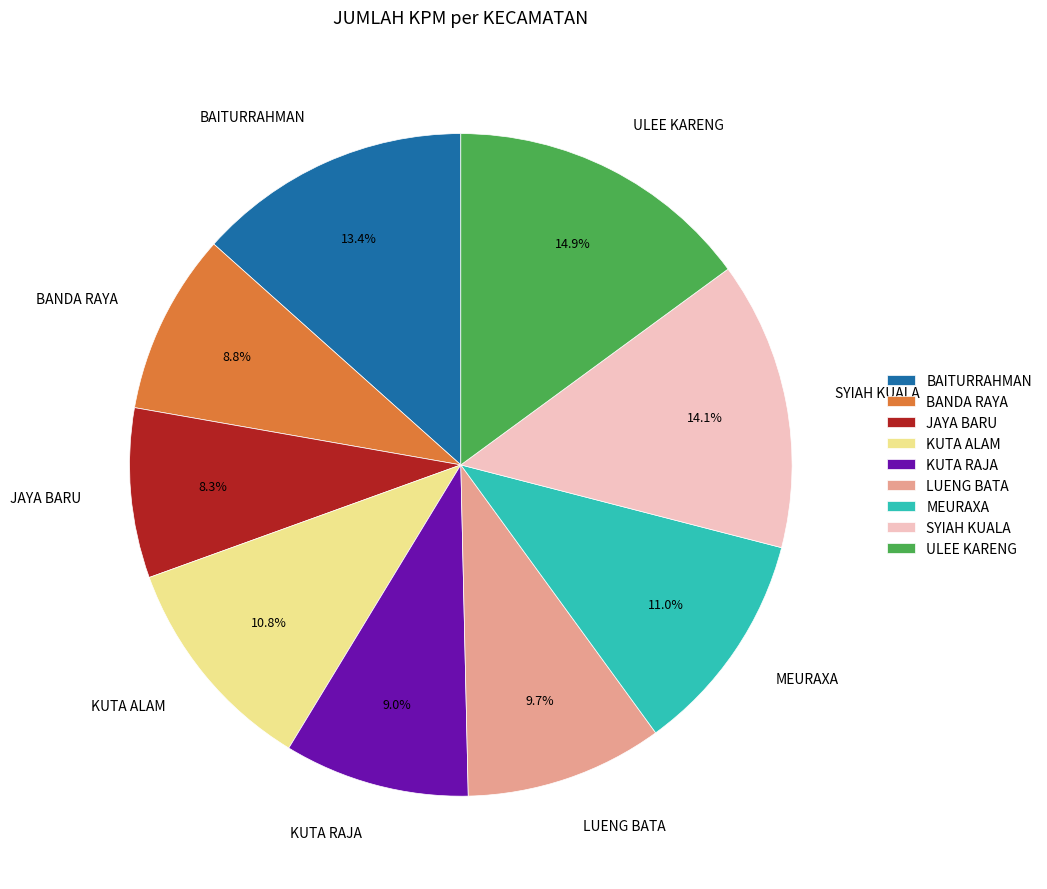

To the nearest percent, what is the difference between the MEURAXA and BAITURRAHMAN slice percentages?

2%